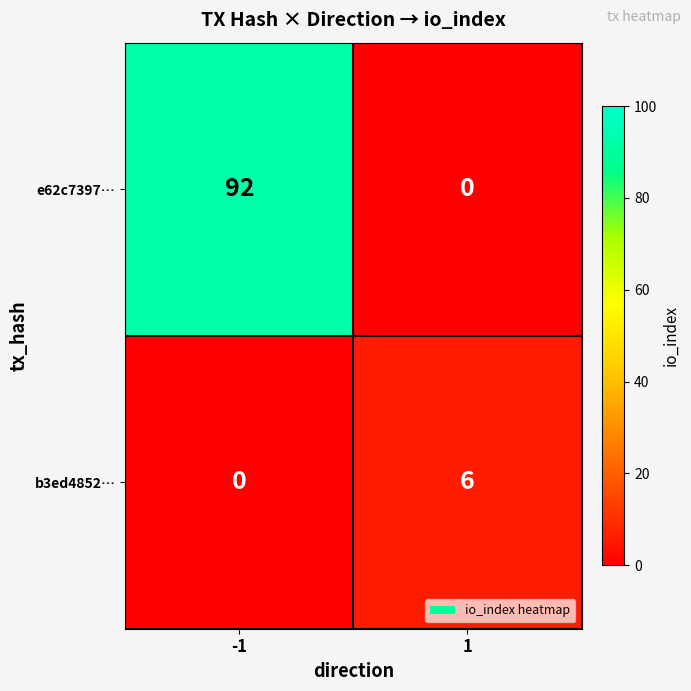

Reading right to left, list all the values displayed in this chart.

e62c7397…: 1=0	-1=92
b3ed4852…: 1=6	-1=0